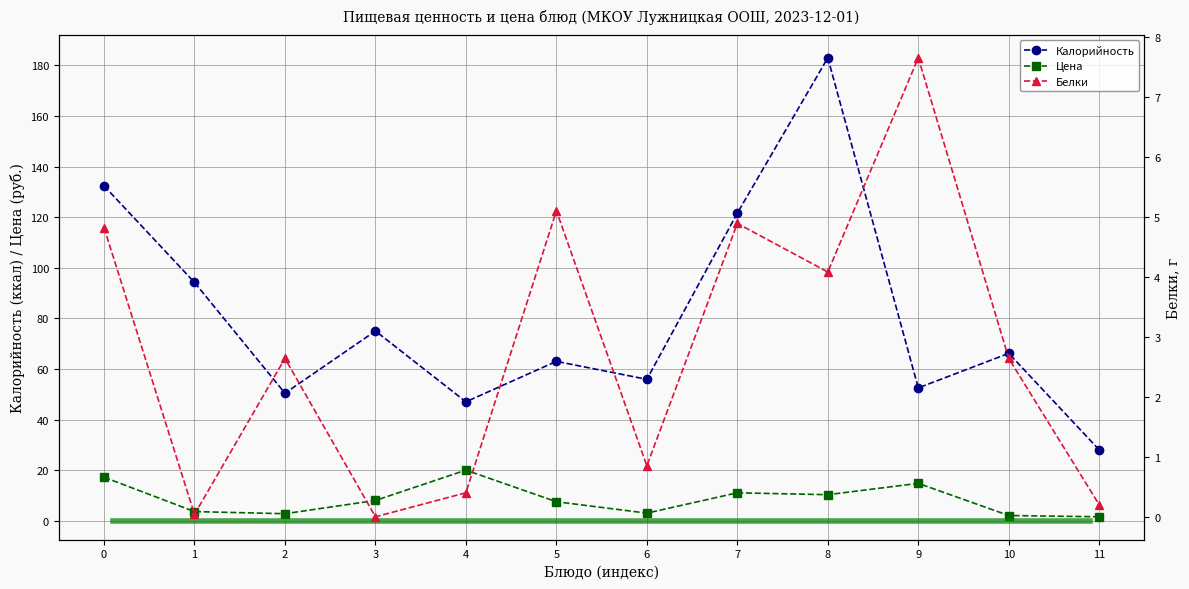

Between 1 and 2, which series saw the biggest shift?

Калорийность